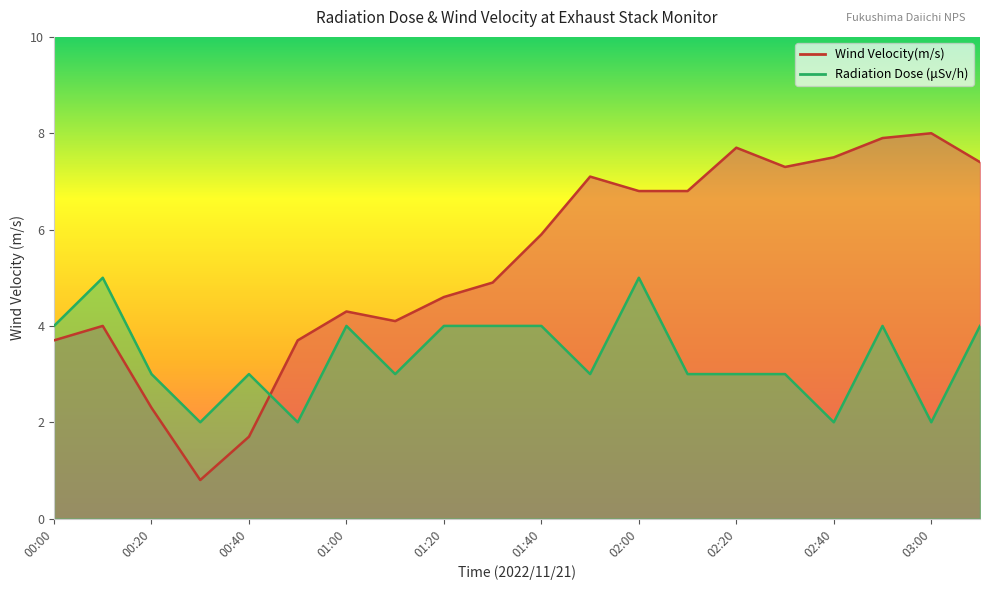

List the series in order of their peak value, lowest first.

Unit 5 6 shared exhaust cylinders, Wind Velocity(m/s)